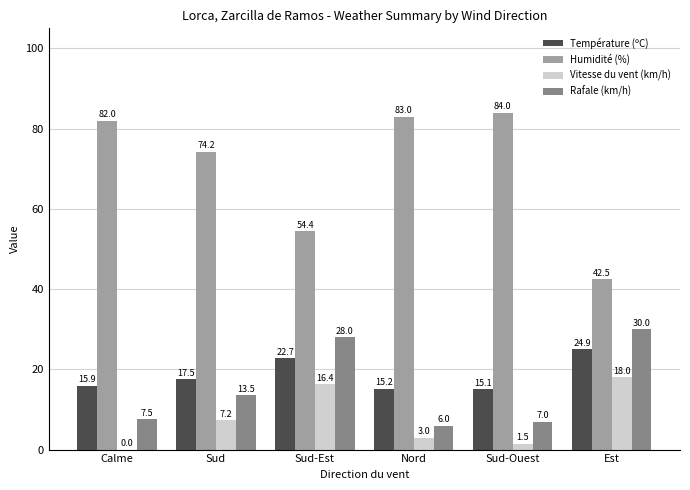

Is the value of Rafale (km/h) at Nord greater than the value of Température (ºC) at Sud-Ouest?

No